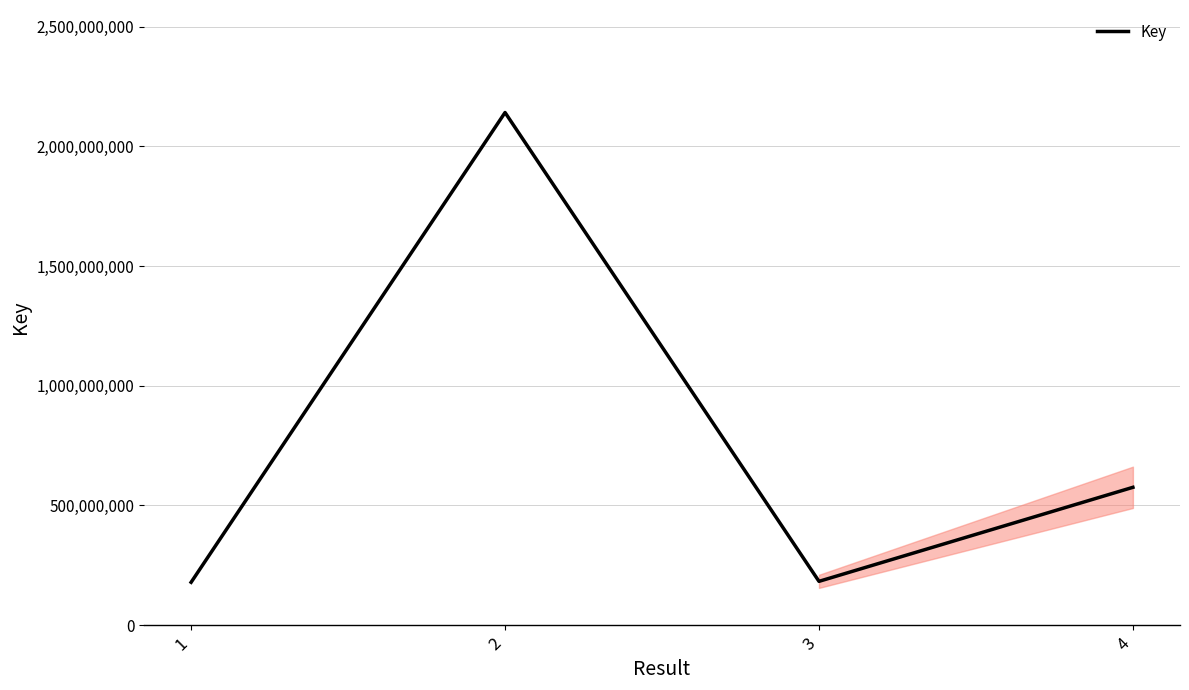

Which category has the highest value across all series?

2